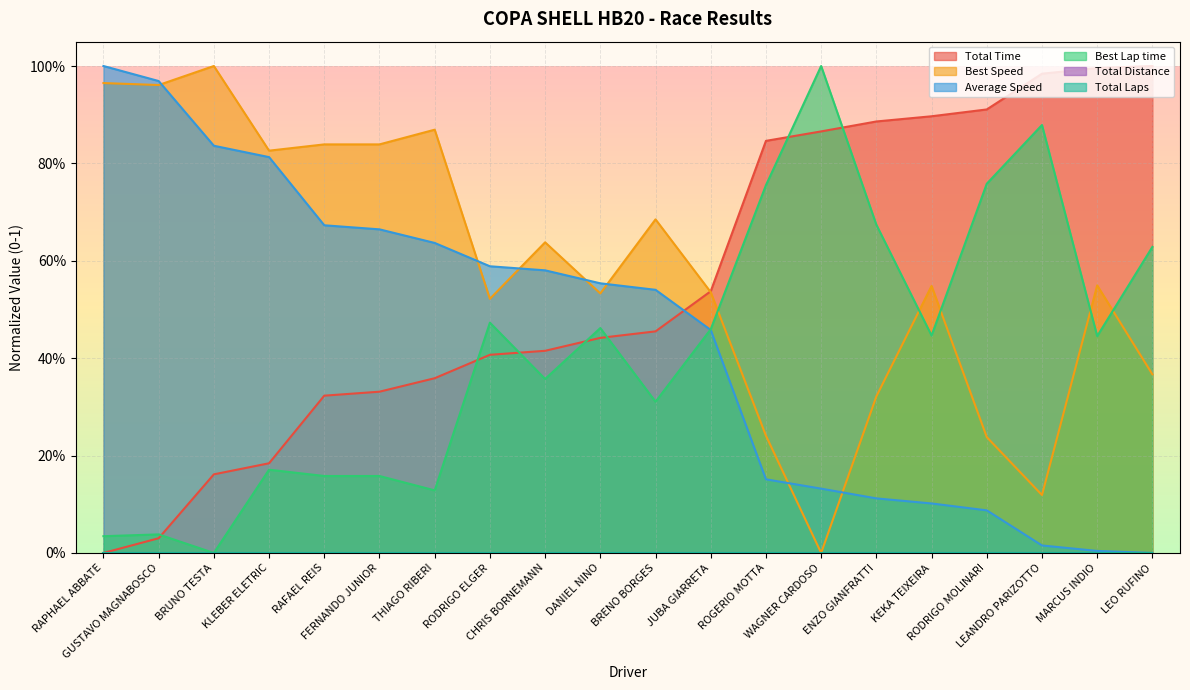

Between which two adjacent categories do Total Time and Best Lap time first intersect?

GUSTAVO MAGNABOSCO and BRUNO TESTA